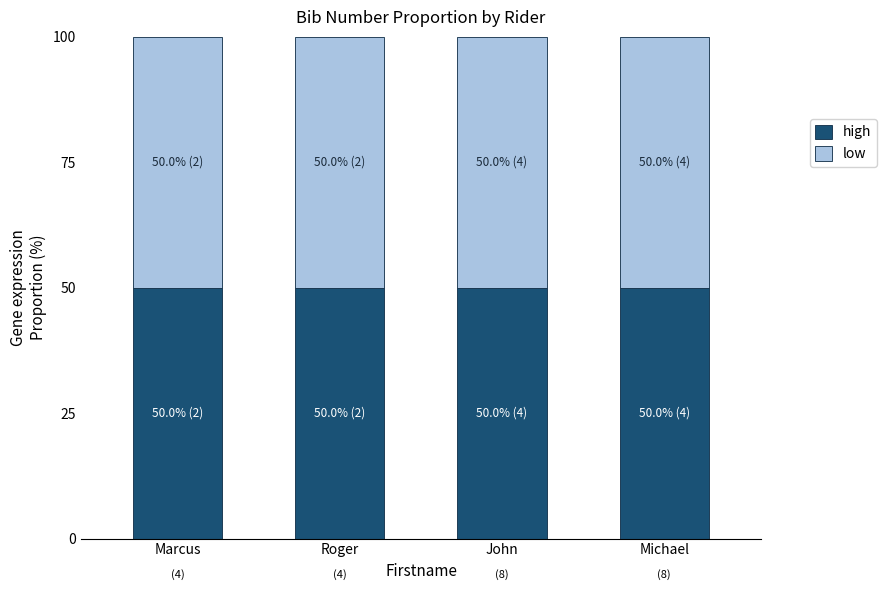

Where is low nearest to the value 3?

Marcus